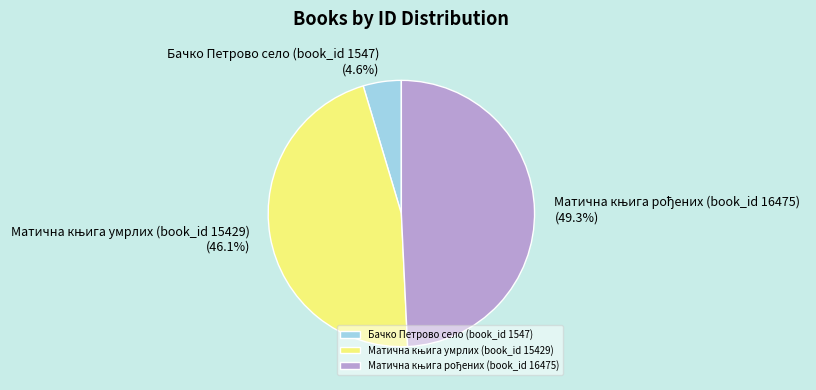

Which category has the smallest portion of the pie?

Бачко Петрово село (book_id 1547)